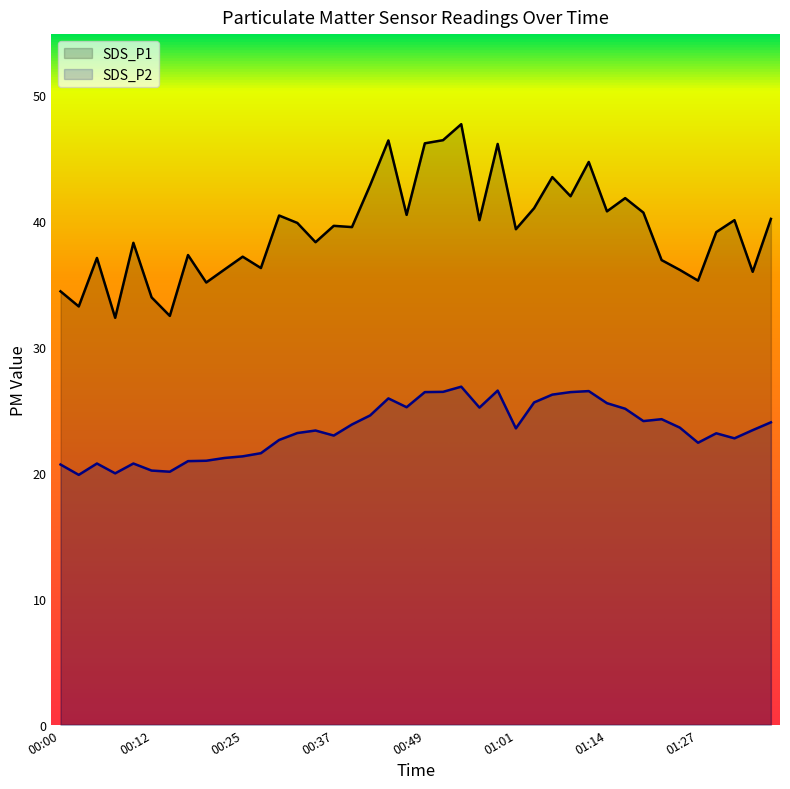

What is the smallest value displayed?

19.8